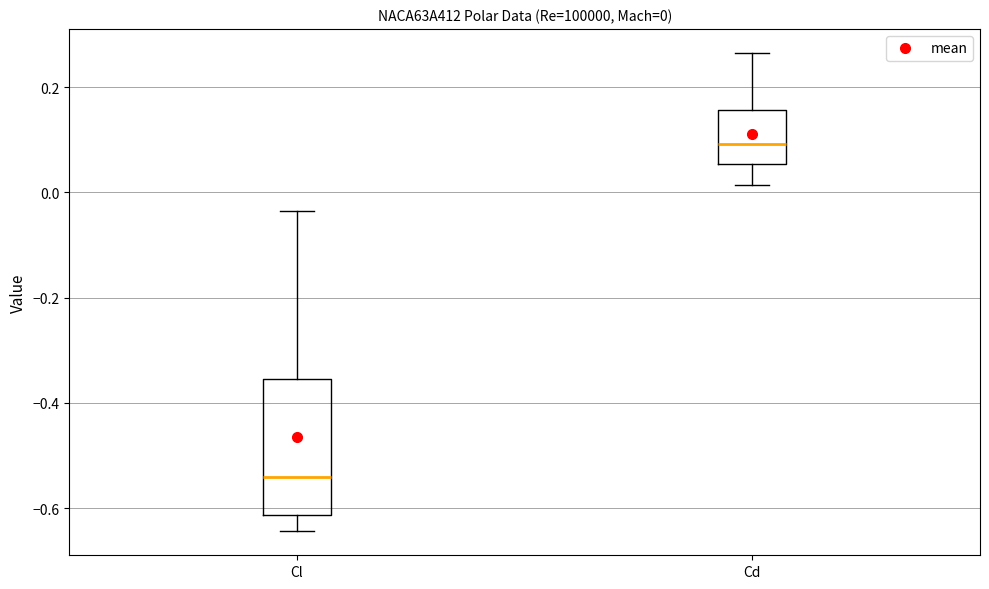

Comparing the boxes themselves (not the whiskers), which one is the tallest?

Cl